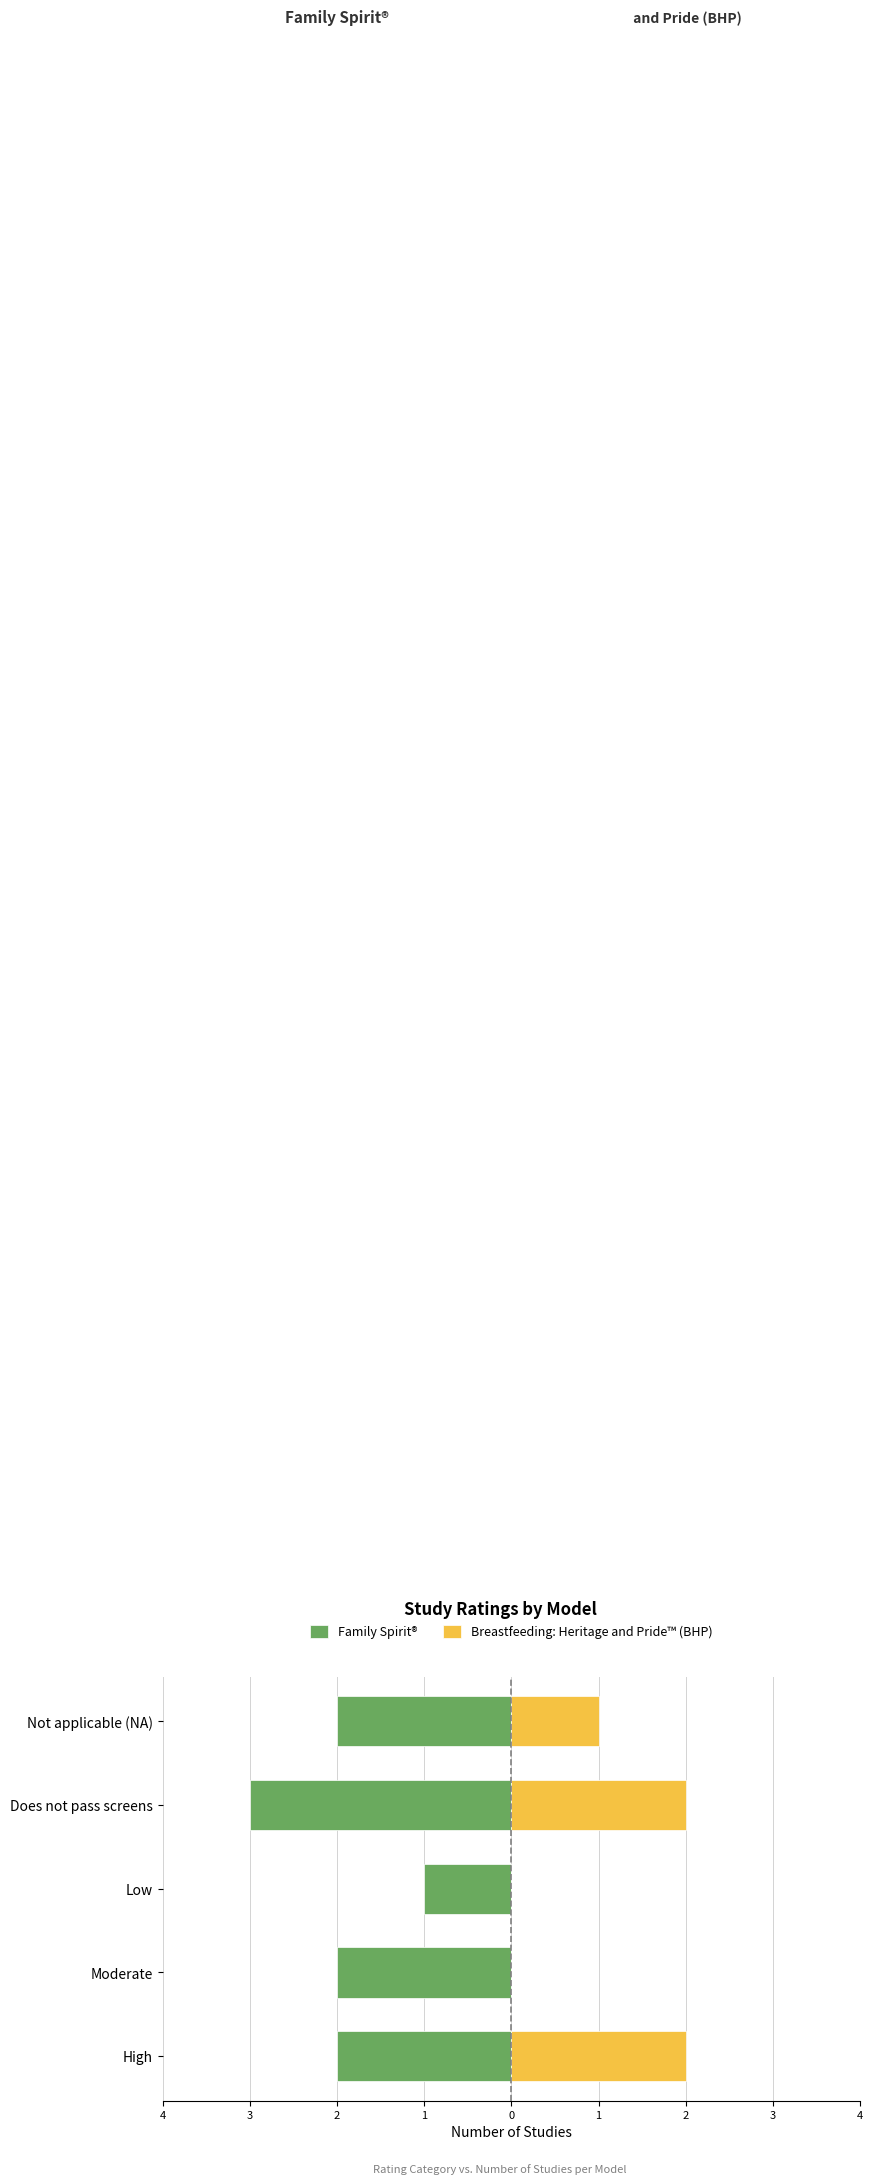

Which series changed the most between High and Does not pass screens?

Family Spirit®